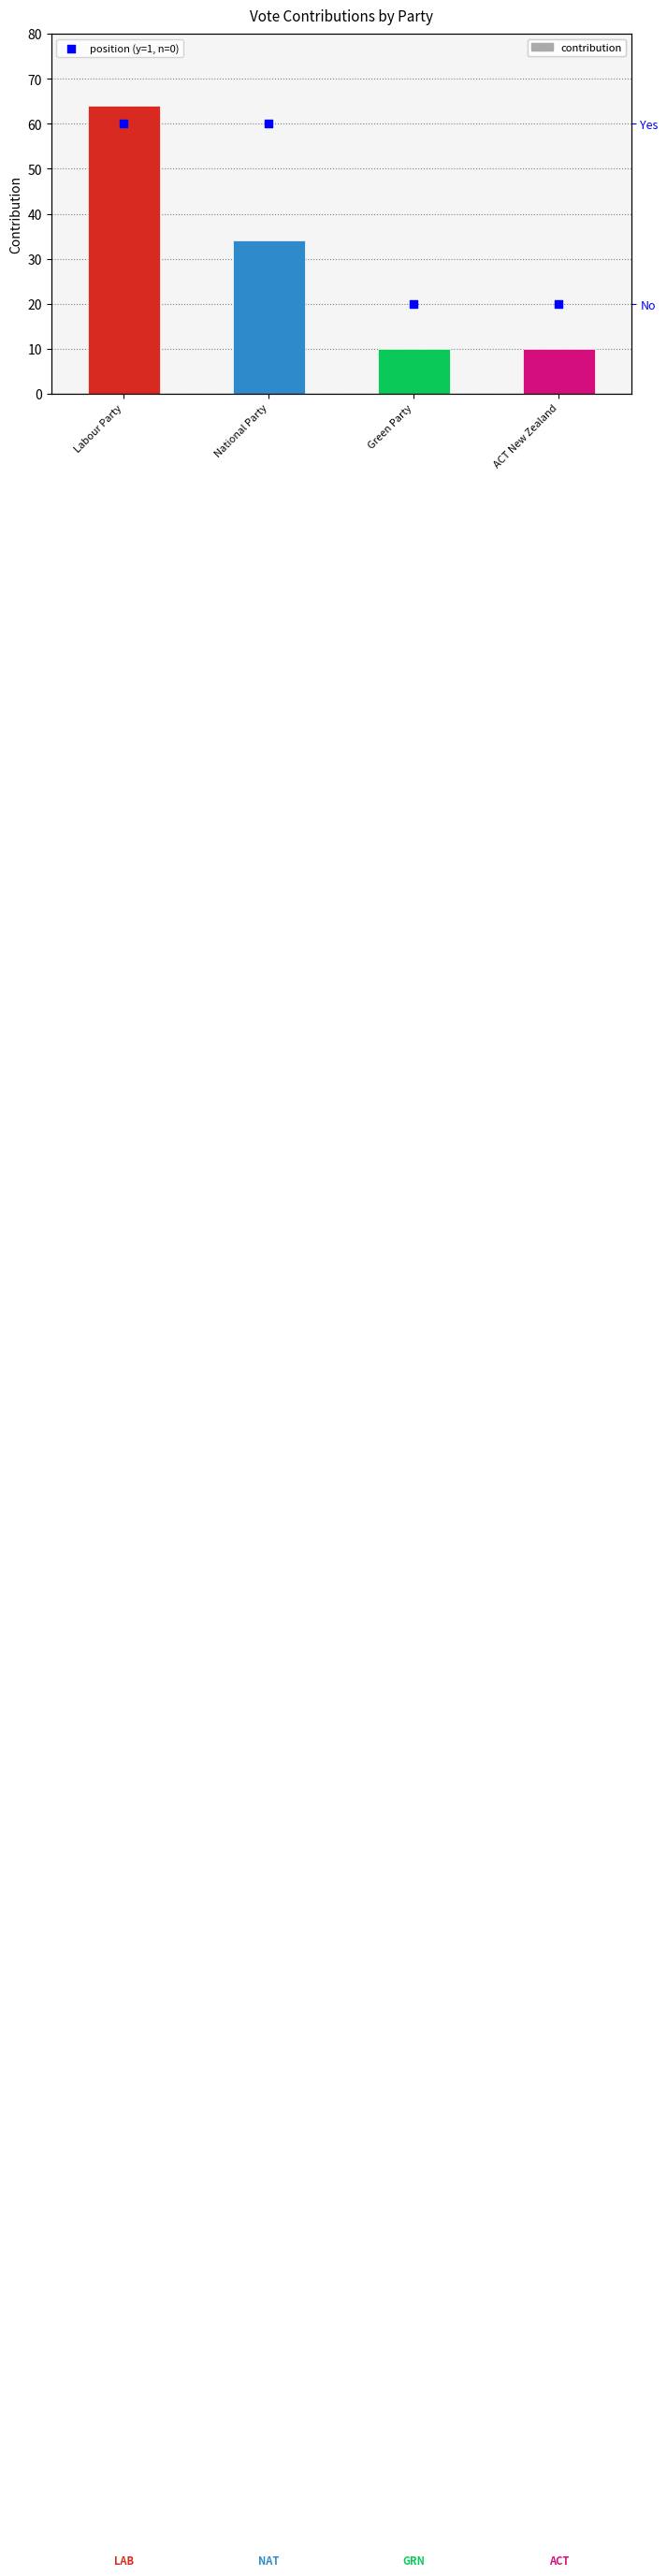

At which category is the sum across all series the highest?

Labour Party